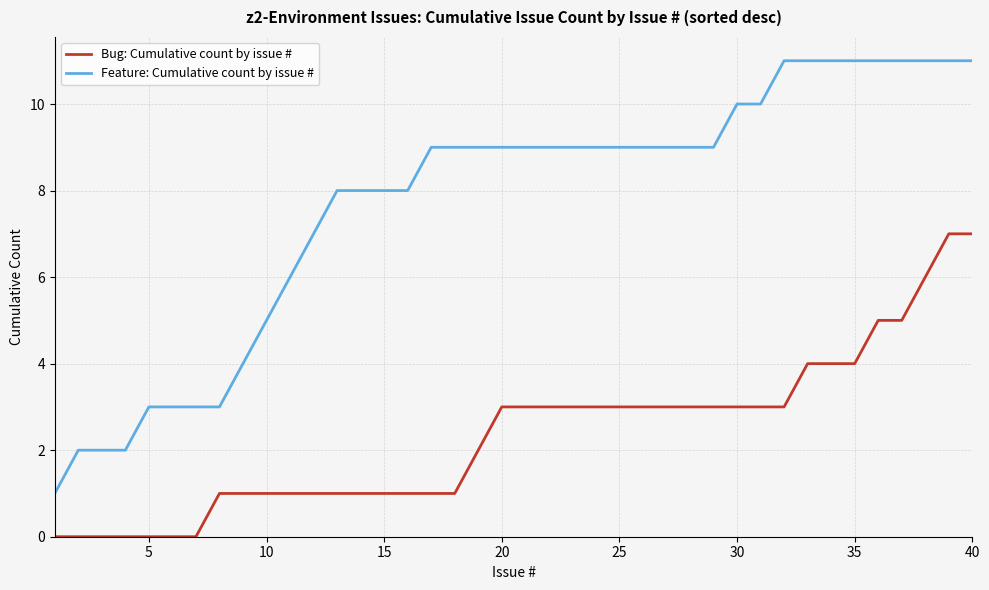

What are all the series names shown in the legend?

Bug: Cumulative count by issue #, Feature: Cumulative count by issue #